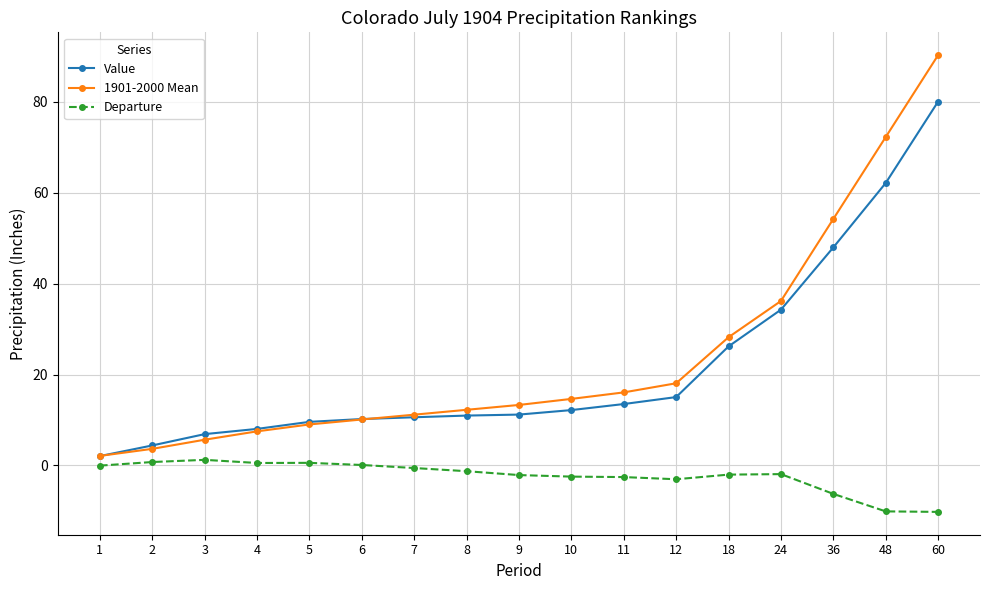

What is the value of the 1901-2000 Mean point at the 10th from the left?

14.6